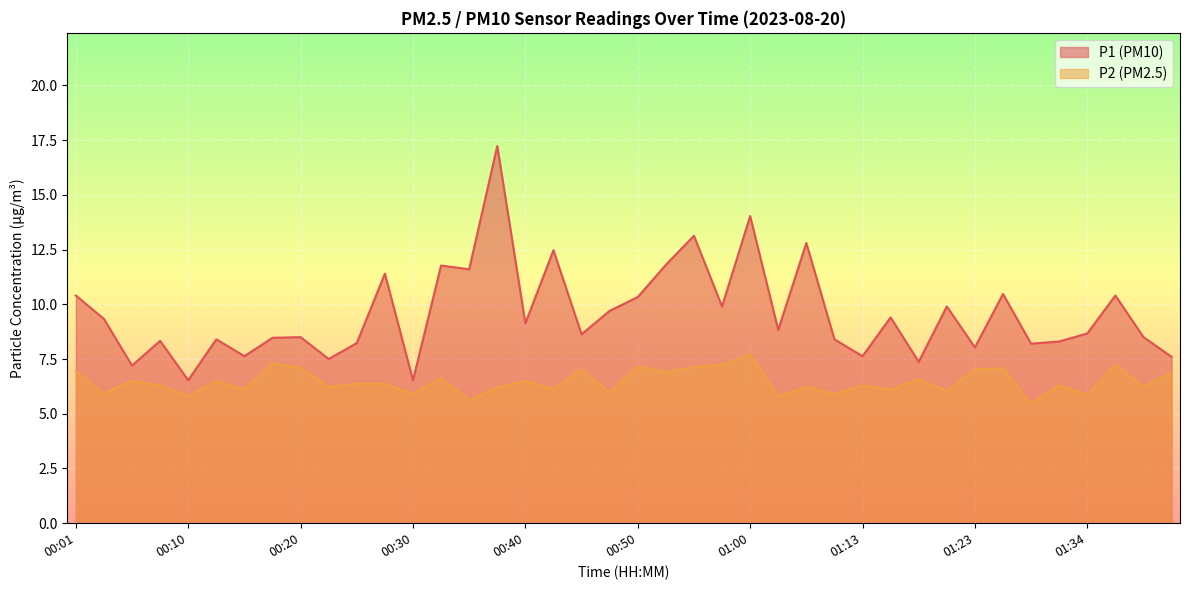

How many distinct data groups are displayed?

2